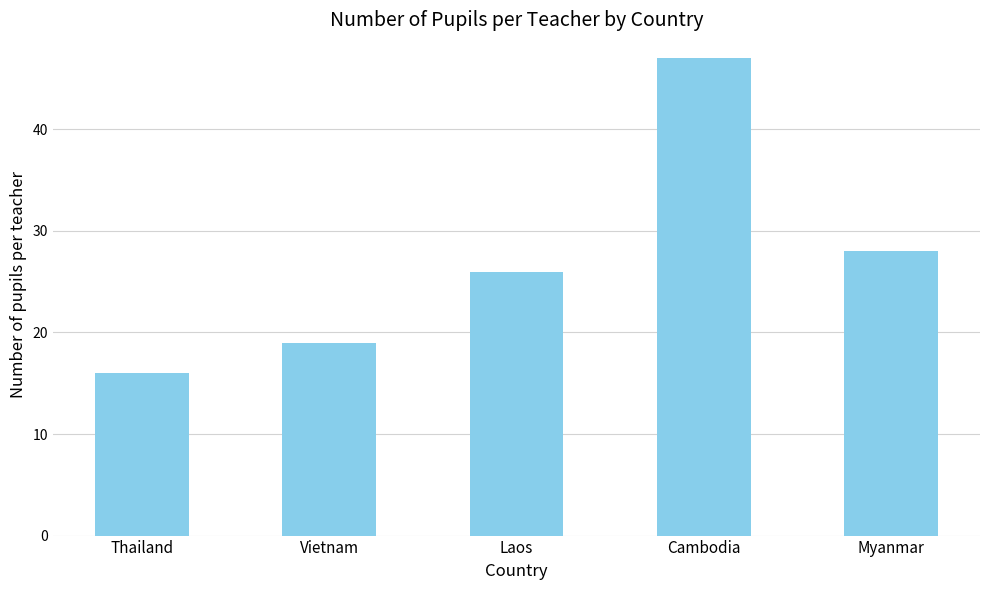

What is the difference between the maximum and minimum values?

31